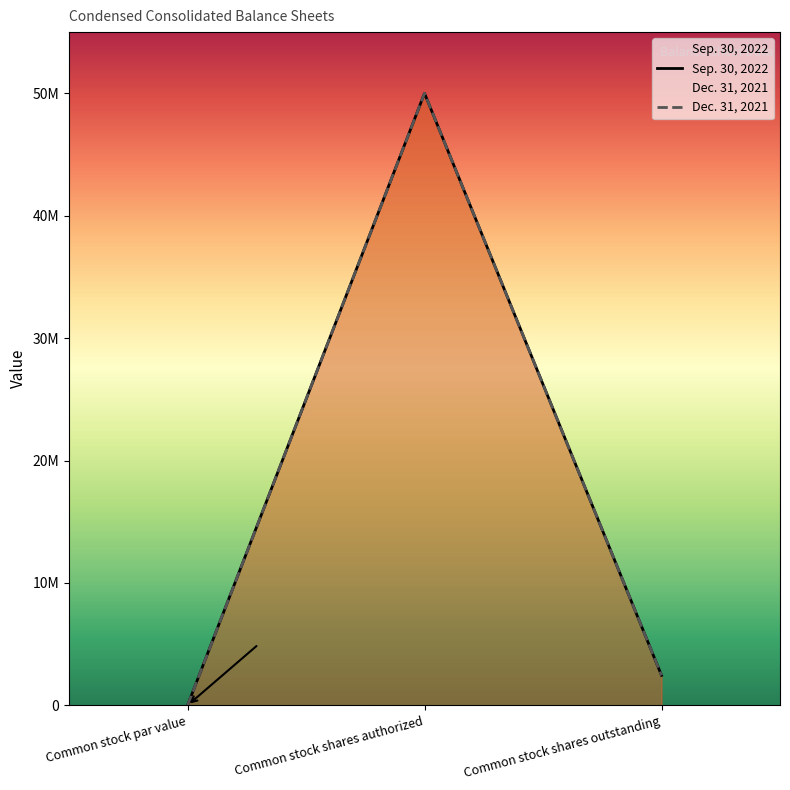

Which has a higher value, Common stock shares authorized or Common stock shares outstanding?

Common stock shares authorized